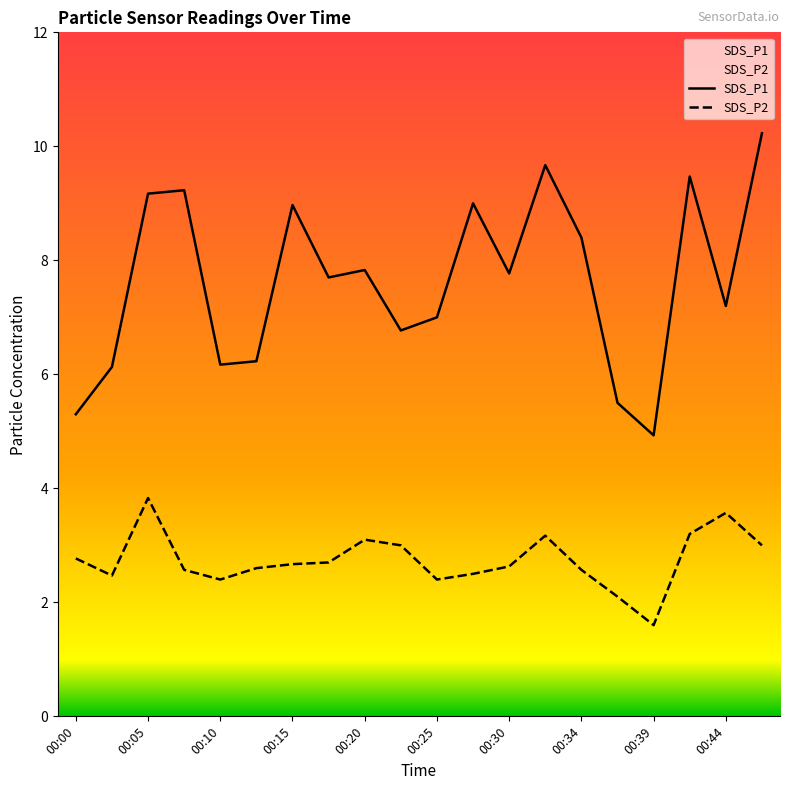

What is the difference between the SDS_P1 values at 00:00 and 00:10?

0.9